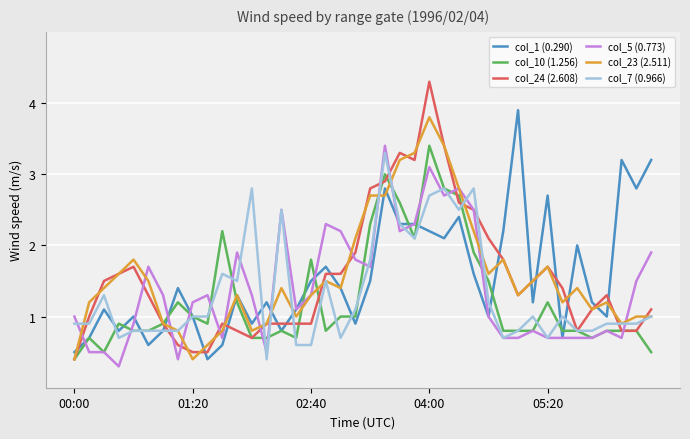

What is the highest value of the col_1 (0.290) series?

3.9